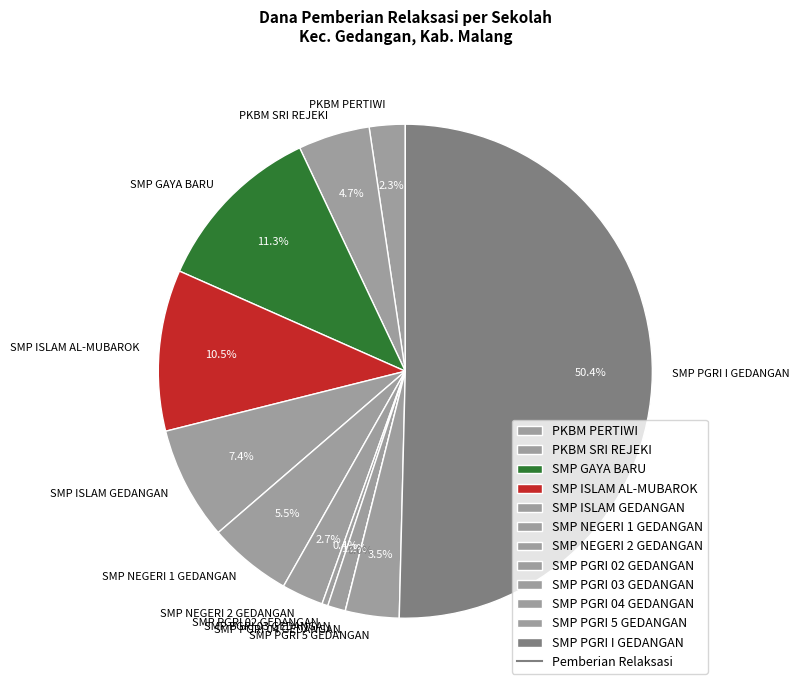

Between SMP NEGERI 1 GEDANGAN and SMP NEGERI 2 GEDANGAN, which is larger?

SMP NEGERI 1 GEDANGAN